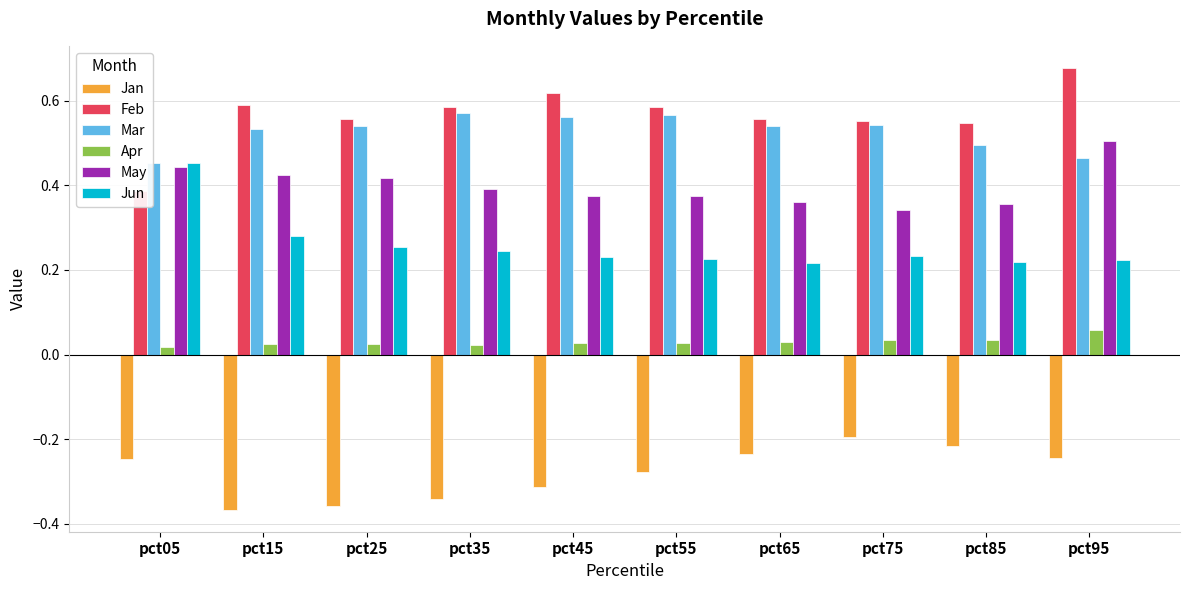

What is the lowest value of the Feb series?

0.4